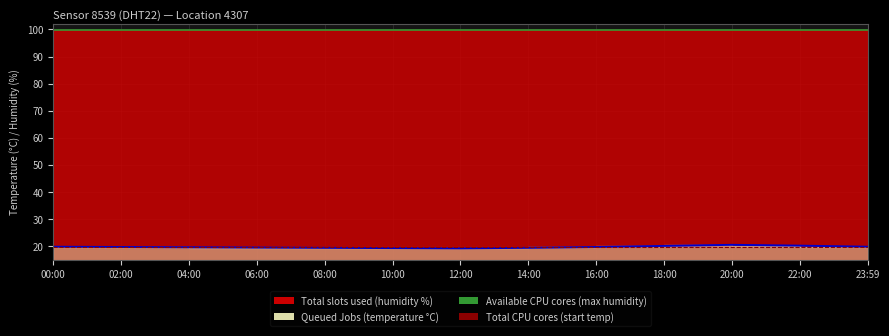

Where is start temp line nearest to the value 19?

00:00